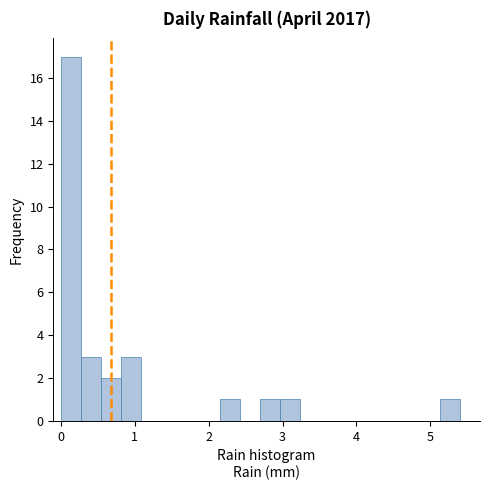

Read against the x-axis, roughly where is the centre of the tallest bar?

0.1